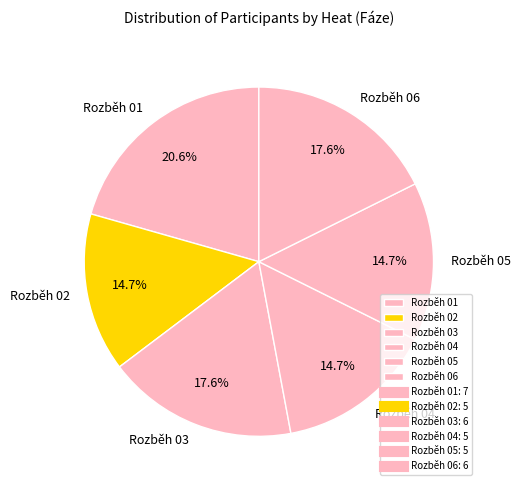

To the nearest percent, what percentage of the pie is Rozběh 05?

15%